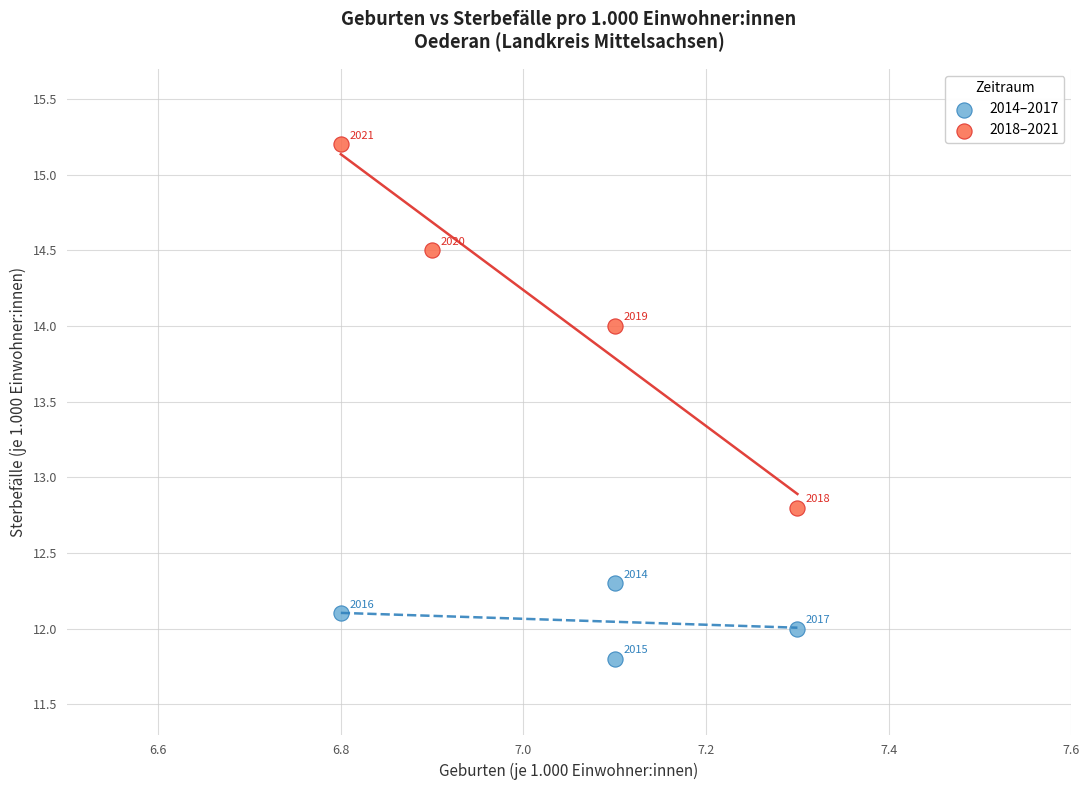

What are all the series names shown in the legend?

2014–2017, 2018–2021